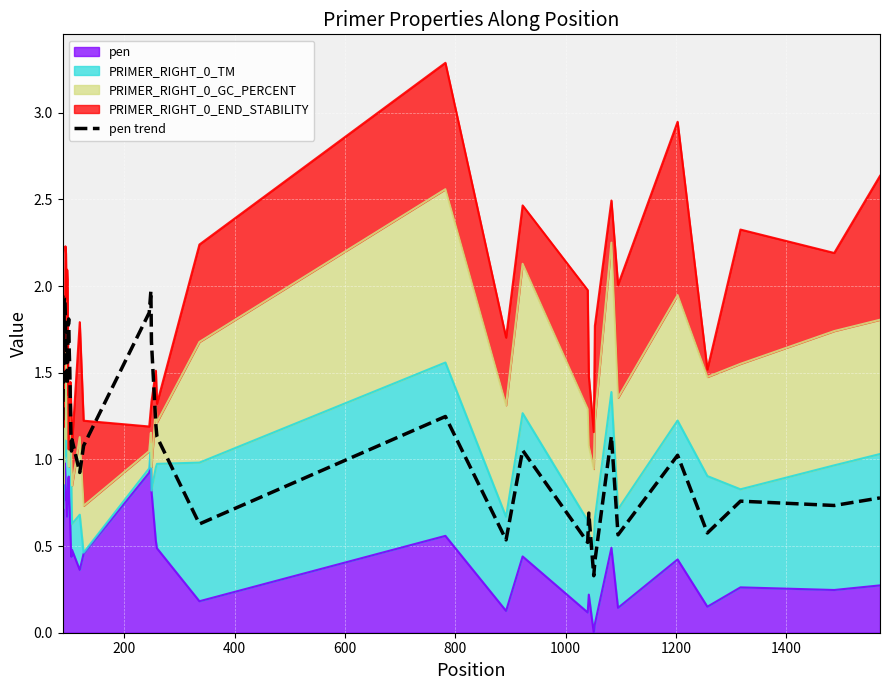

Does the chart display data point markers on the line(s)?

No